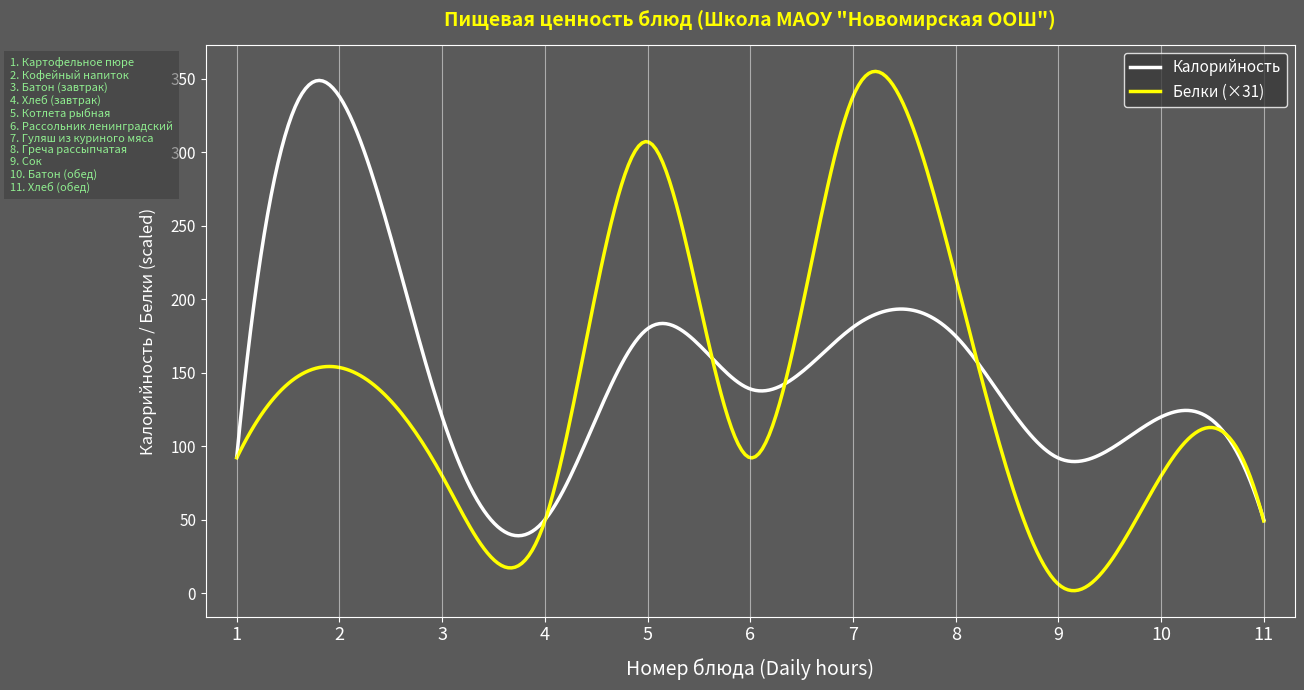

What is the maximum value shown in the chart?

355.1